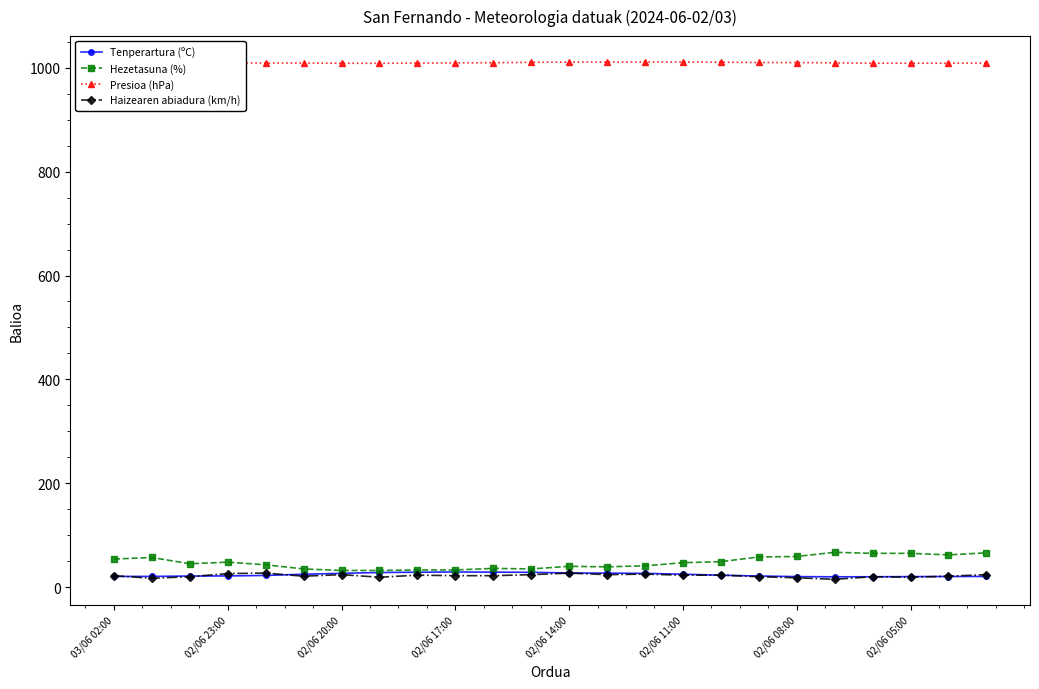

True or false: Haizearen abiadura (km/h) and Presioa (hPa) intersect in this chart.

False